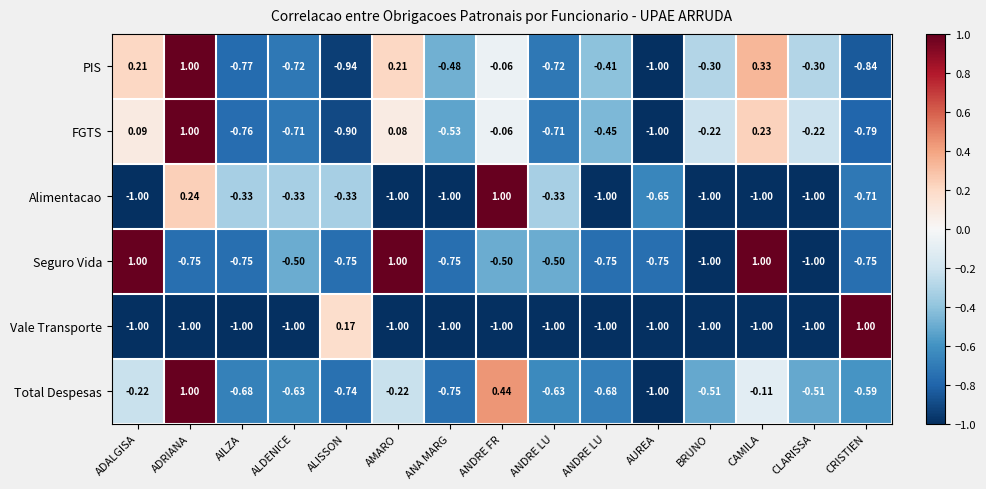

How many categories are shown in the chart?

15